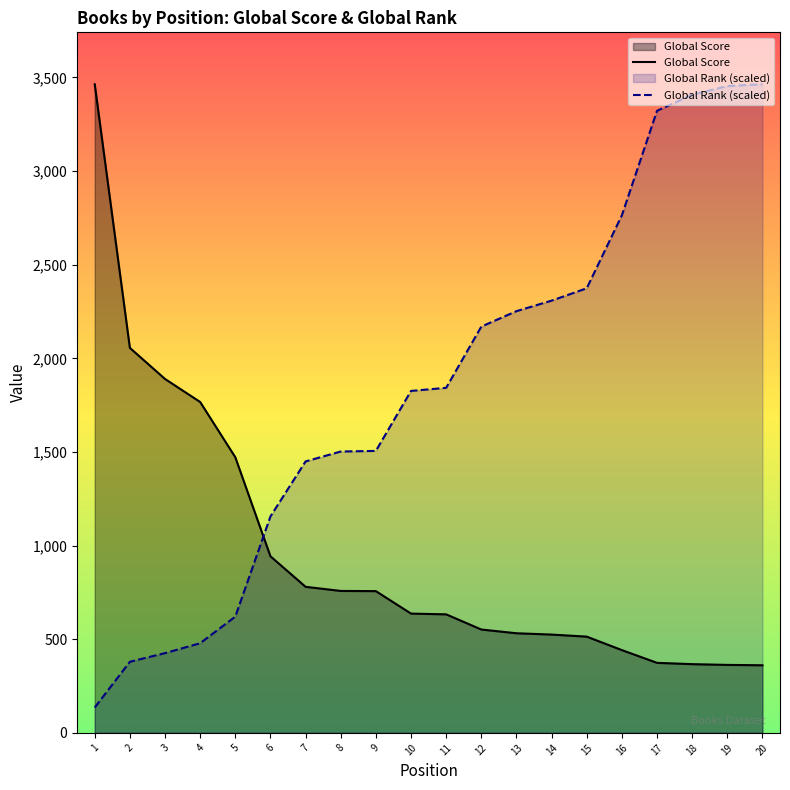

Reading left to right, extract all data points from this chart.

Global Score: 1=3464.0	2=2056.0	3=1890.0	4=1767.0	5=1472.0	6=943.0	7=780.0	8=758.0	9=757.0	10=637.0	11=633.0	12=552.0	13=532.0	14=525.0	15=514.0	16=442.0	17=374.0	18=367.0	19=363.0	20=361.0
Global Rank (scaled): 1=135.4	2=379.8	3=426.0	4=478.8	5=620.8	6=1155.8	7=1449.7	8=1502.5	9=1505.8	10=1826.1	11=1842.6	12=2169.5	13=2252.1	14=2308.2	15=2374.3	16=2763.9	17=3322.0	18=3407.9	19=3454.1	20=3464.0